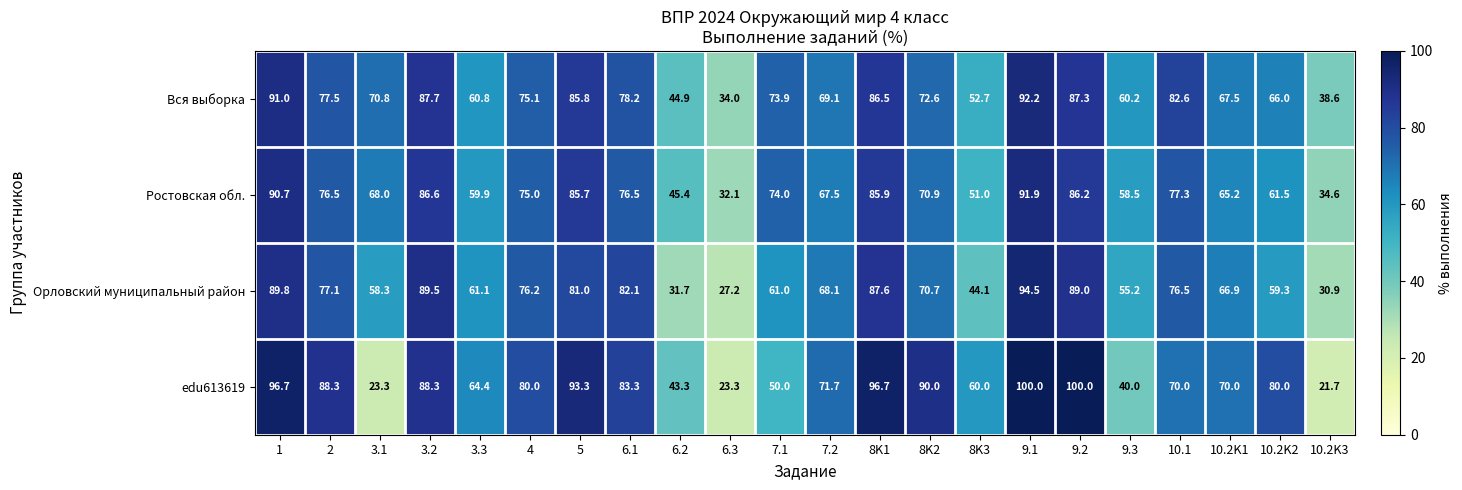

Which category has the lowest value across all series?

10.2K3